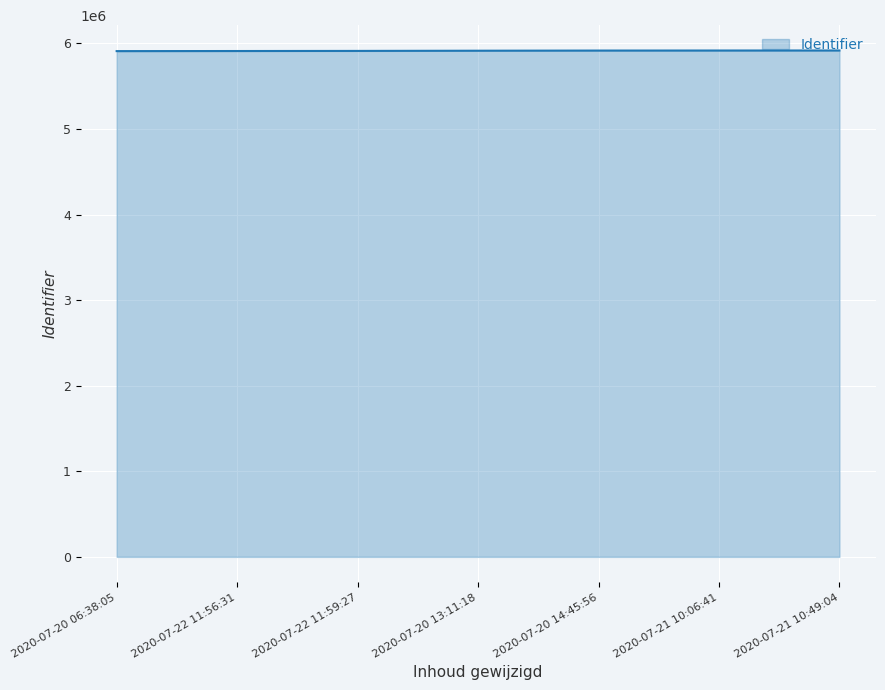

What is the smallest value displayed?

5909491